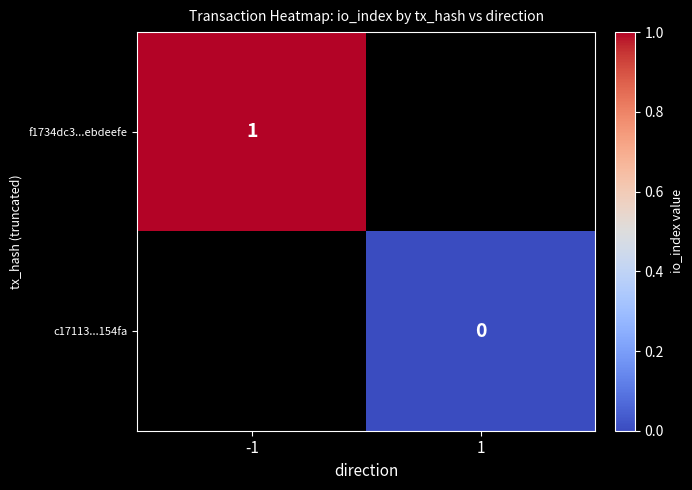

Between 1 and -1, which is larger?

-1